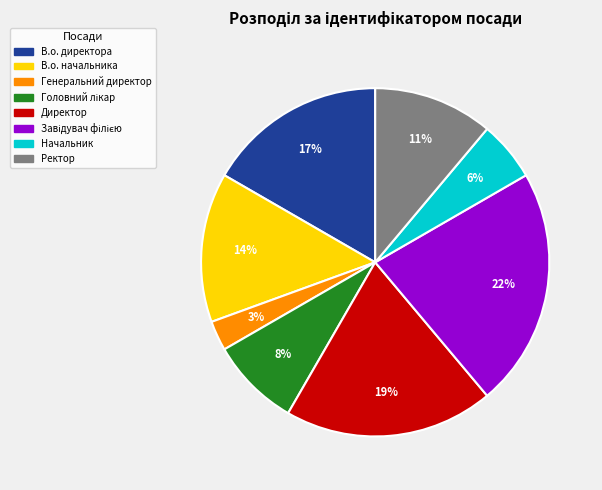

Between Начальник and Ректор, which is larger?

Ректор